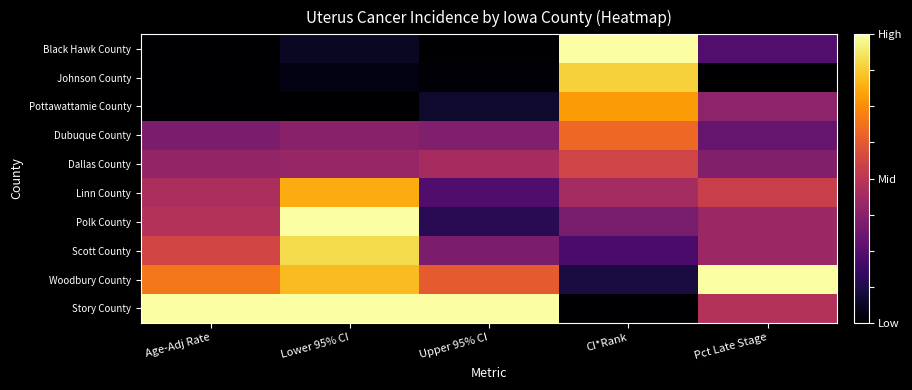

Rank the series by their maximum value, from highest to lowest.

Black Hawk County, Polk County, Woodbury County, Story County, Scott County, Johnson County, Linn County, Pottawattamie County, Dubuque County, Dallas County